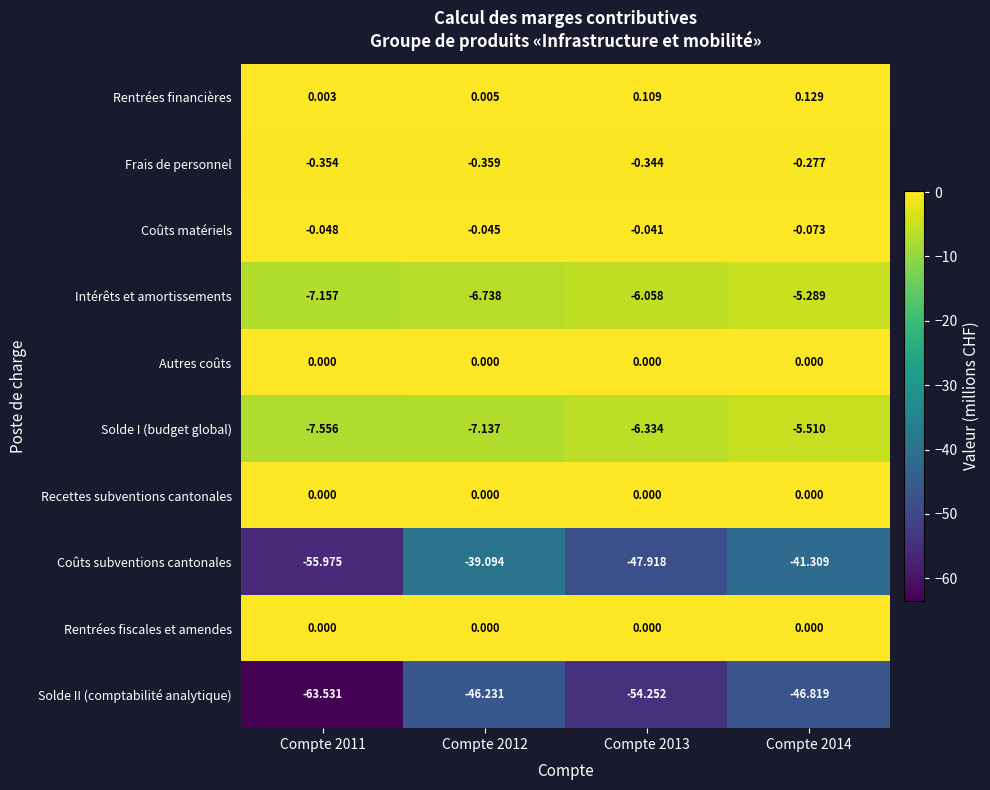

Which series has the largest total across all categories?

Rentrées financières